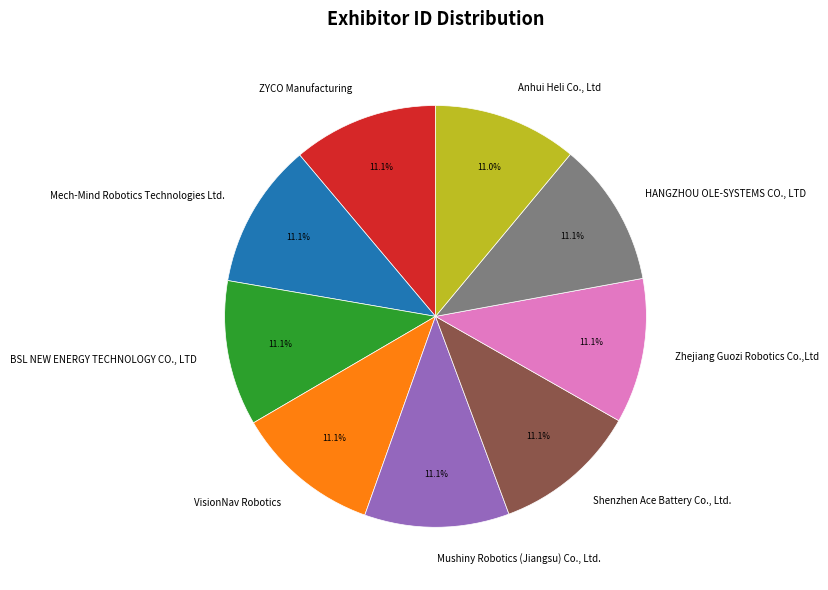

Is there a majority slice in this chart?

No